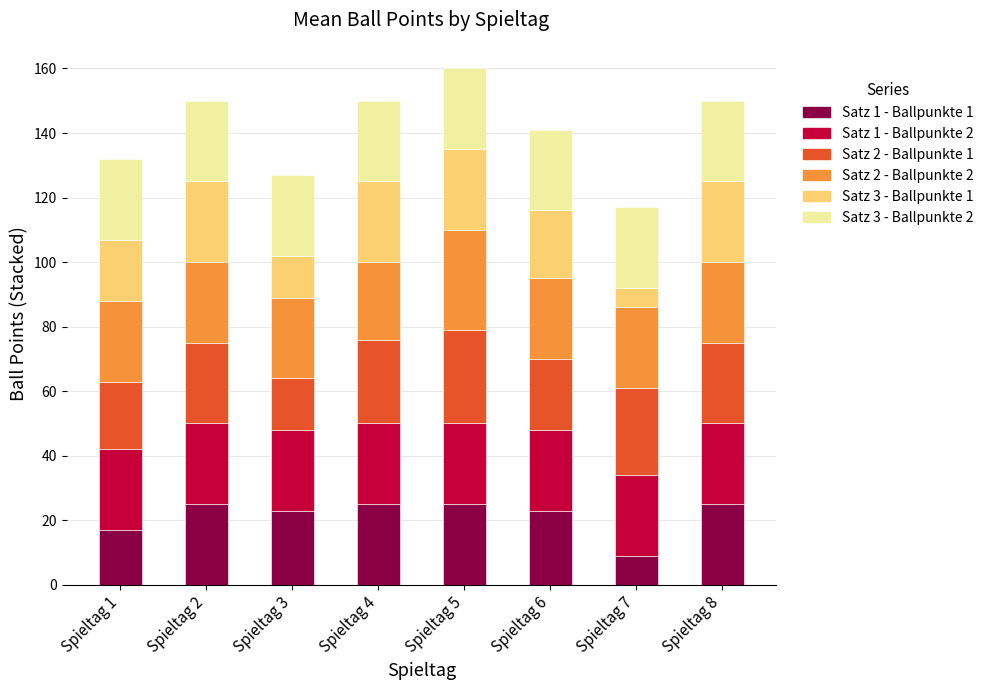

What is the minimum value for Satz 1 - Ballpunkte 1?

9